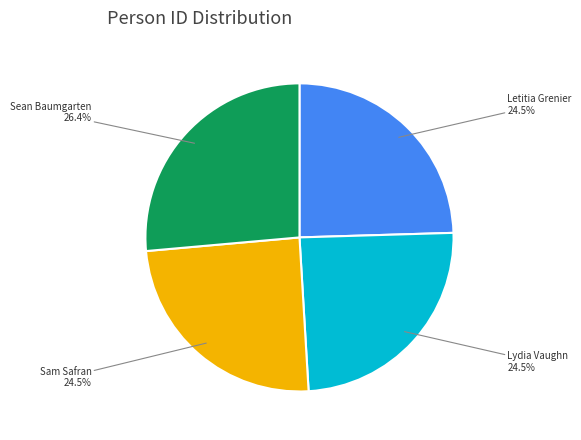

Is it true that Sean Baumgarten is 41% of the pie?

False